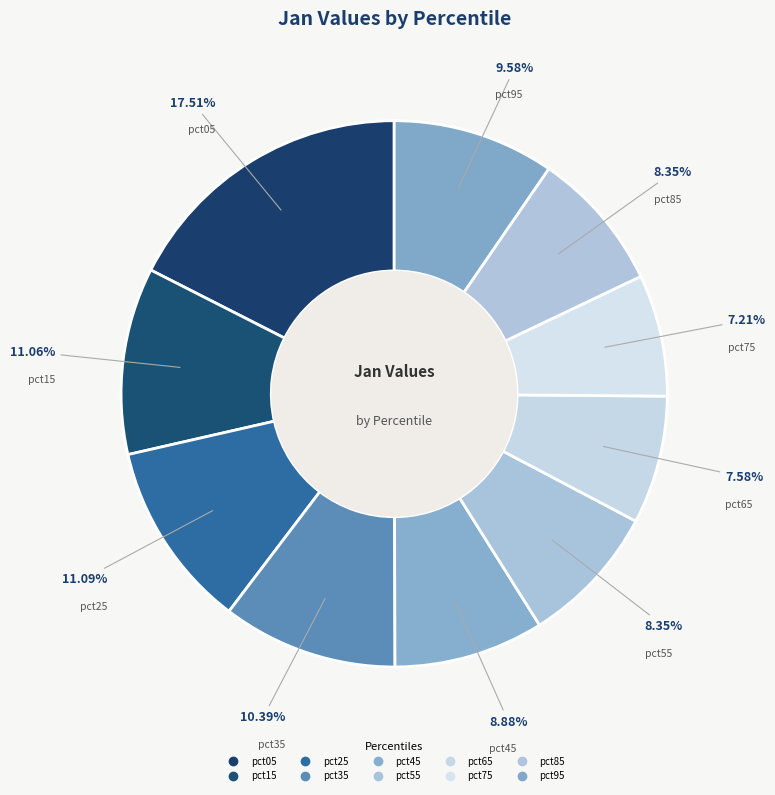

How many slices are in this pie chart?

10